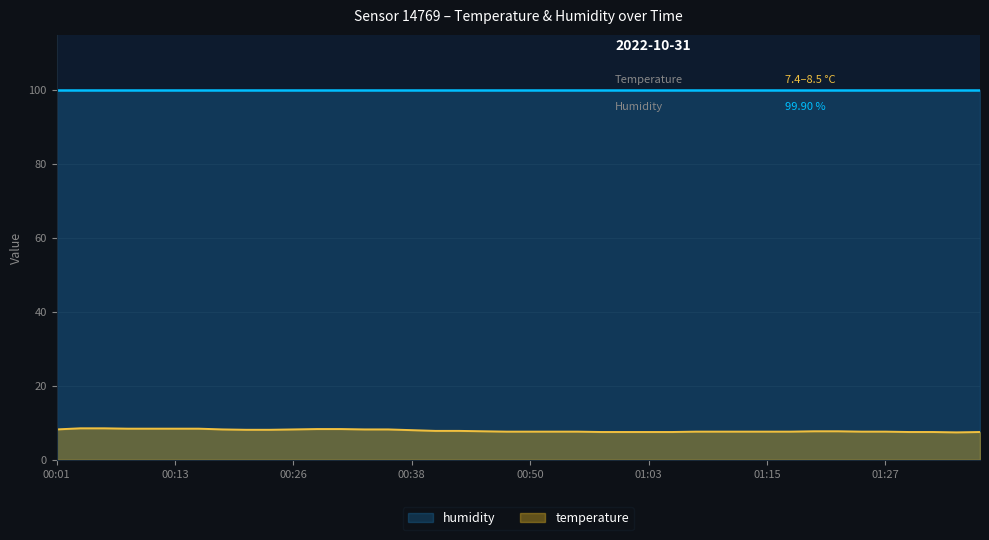

Reading left to right, transcribe all the data shown in this chart.

humidity: 99.9	99.9	99.9	99.9	99.9	99.9	99.9	99.9	99.9	99.9	99.9	99.9	99.9	99.9	99.9	99.9	99.9	99.9	99.9	99.9	99.9	99.9	99.9	99.9	99.9	99.9	99.9	99.9	99.9	99.9	99.9	99.9	99.9	99.9	99.9	99.9	99.9	99.9	99.9	99.9
temperature: 8.2	8.5	8.5	8.4	8.4	8.4	8.4	8.2	8.1	8.1	8.2	8.3	8.3	8.2	8.2	8.0	7.8	7.8	7.7	7.6	7.6	7.6	7.6	7.5	7.5	7.5	7.5	7.6	7.6	7.6	7.6	7.6	7.7	7.7	7.6	7.6	7.5	7.5	7.4	7.5